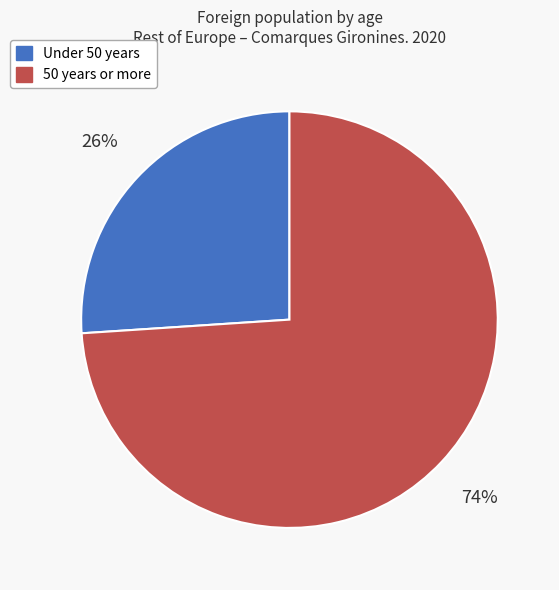

What is the ratio of the value at 50 years or more to the value at Under 50 years?

2.8